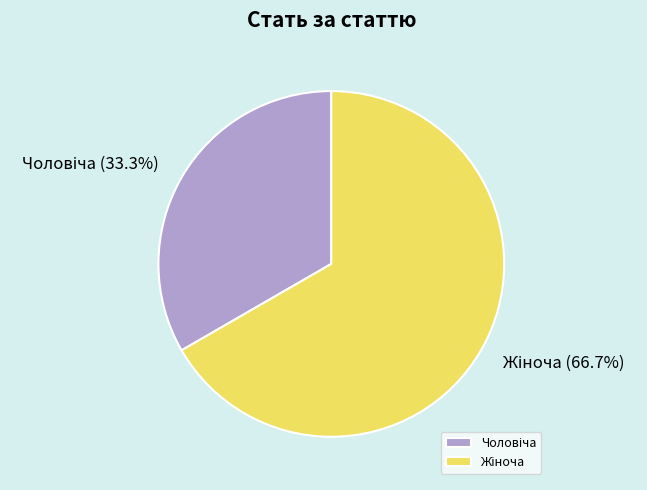

Is there any slice that represents more than half of the pie?

Yes